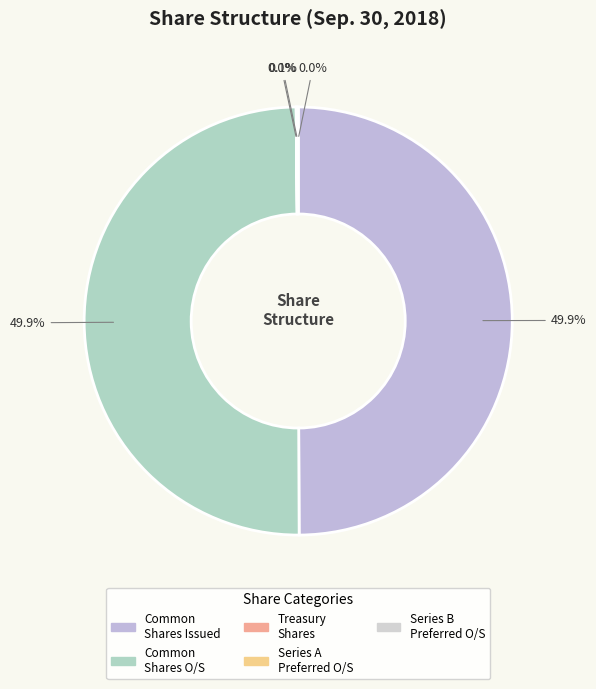

The Series A Preferred shares outstanding slice represents 1% of the pie. True or false?

False